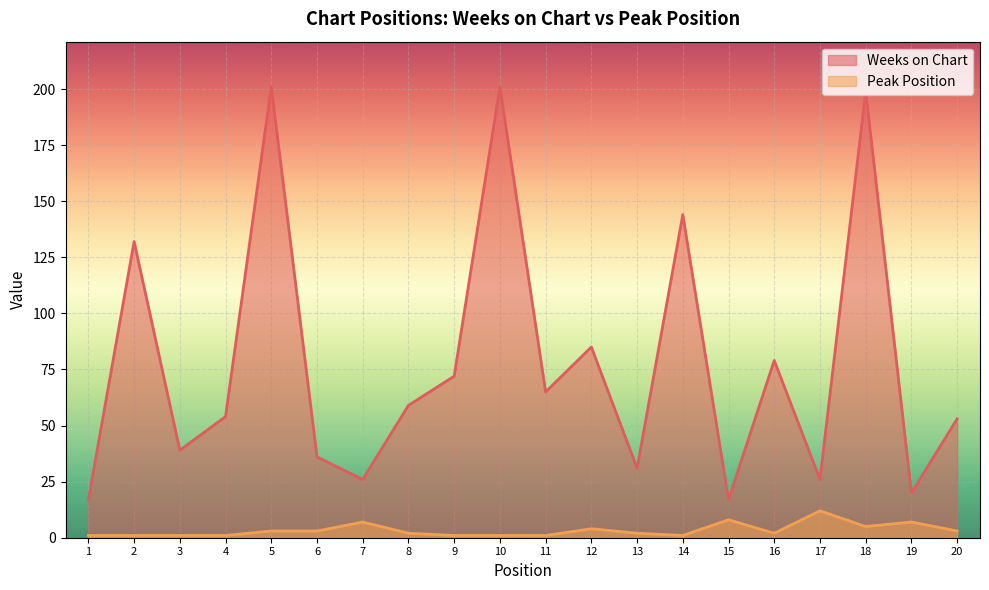

What is the difference between the Peak Position values at 8 and 11?

1